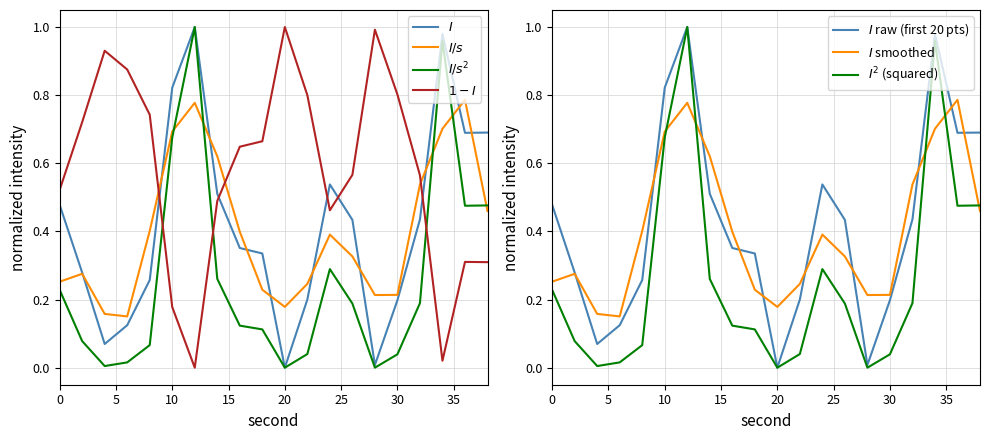

What value does the intensity(dBm) series have at 22?

0.2